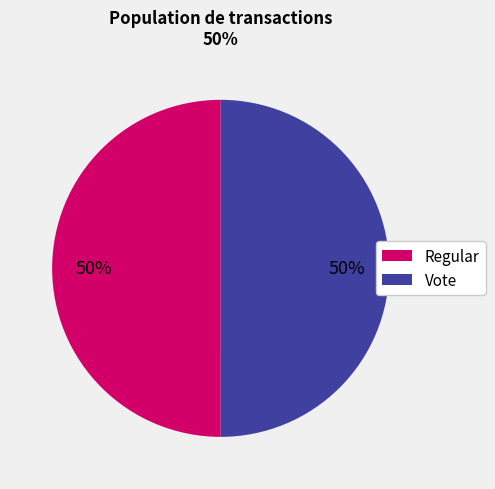

To the nearest percent, what portion does Regular represent?

50%